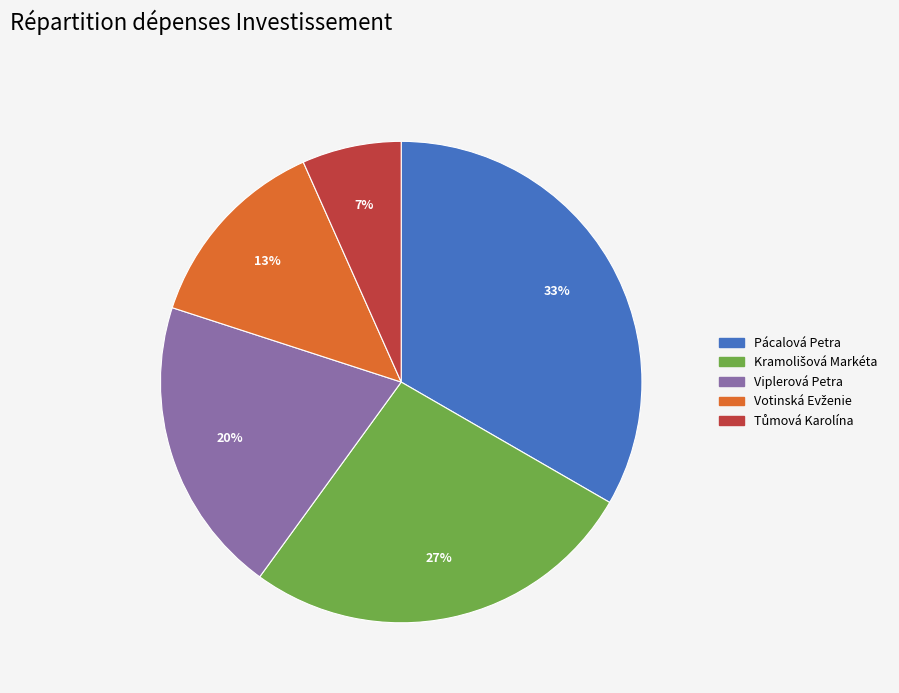

What percentage is the Pácalová Petra slice, to the nearest percent?

33%